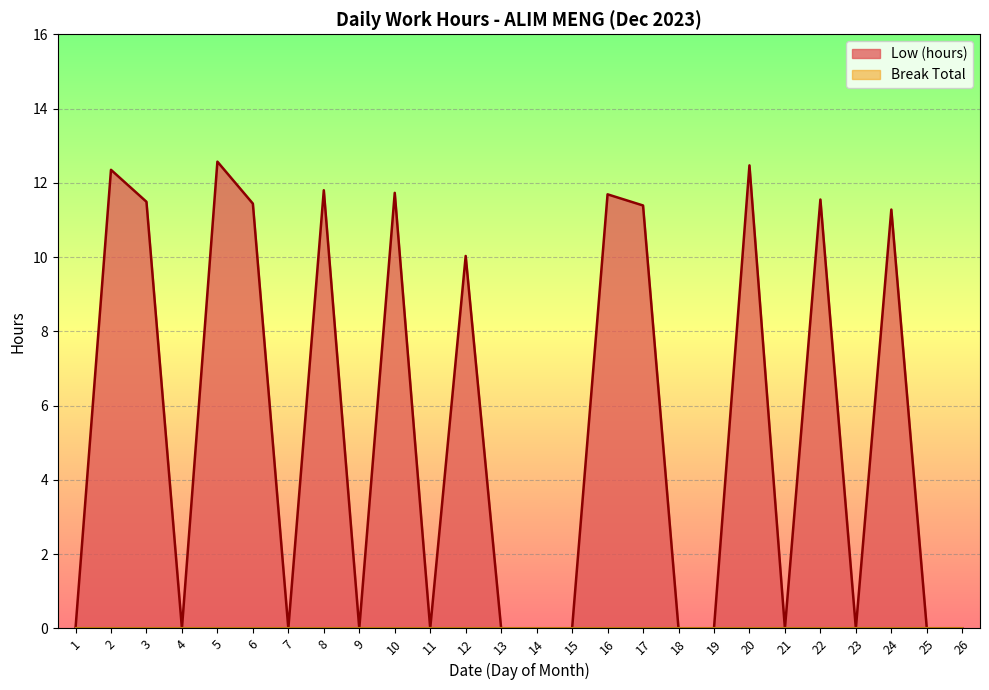

At which category does Low (hours) reach its first local peak?

2